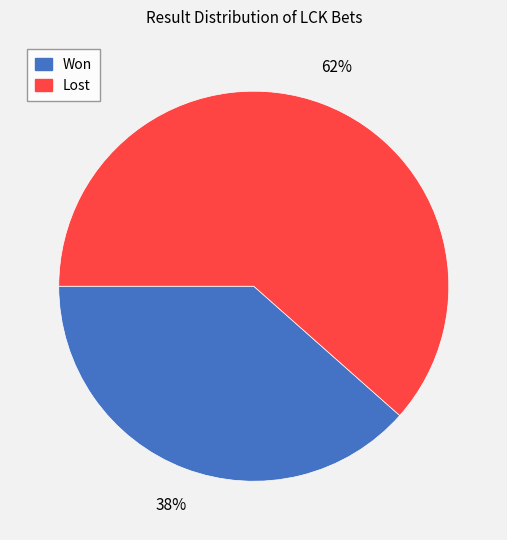

To the nearest percent, what is the combined percentage of Won and Lost?

100%